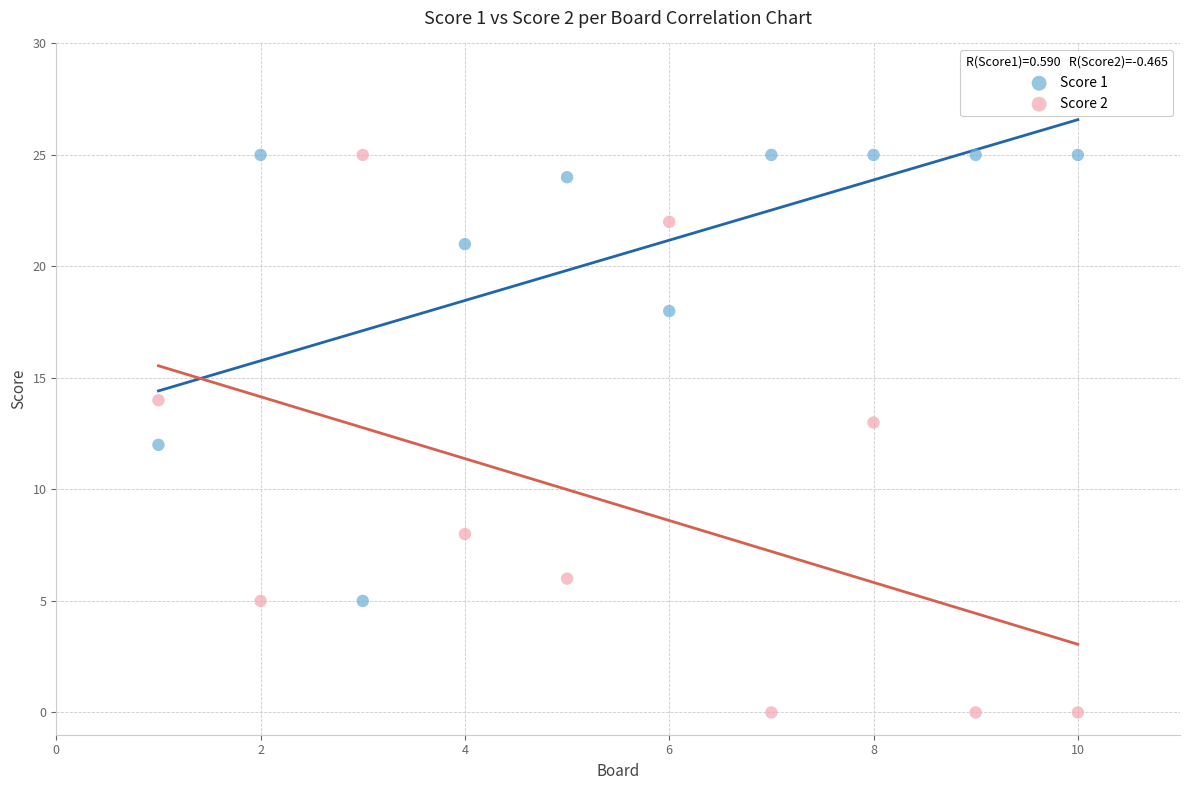

Across all data points, what is the range of Y values (max minus min)?

25